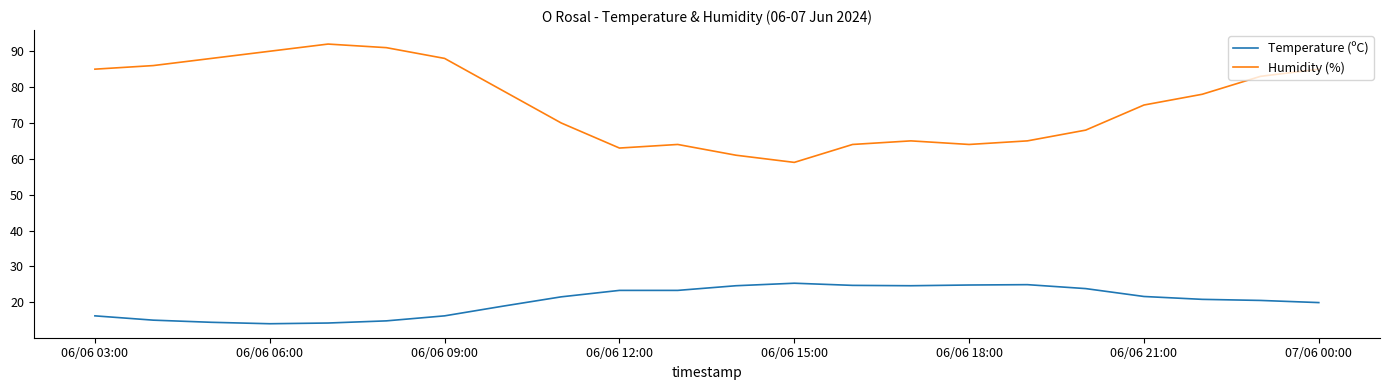

What are all the series names shown in the legend?

Temperature (ºC), Humidity (%)